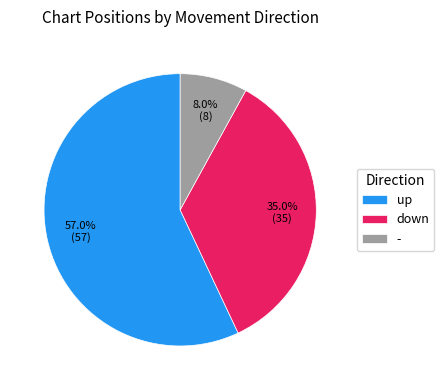

Which category has the biggest portion of the pie?

up